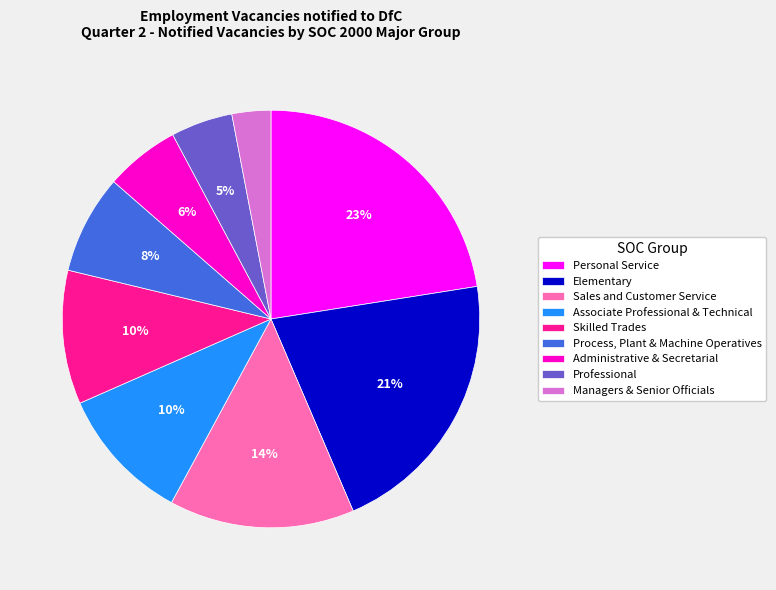

True or false: Personal Service accounts for 23% of the total.

True